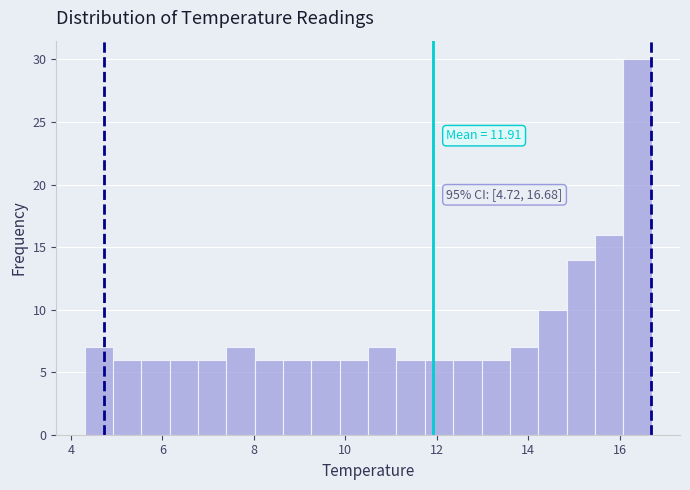

Around what value on the x-axis is the tallest bar? Give the approximate position of its centre, as read against the axis.

16.4